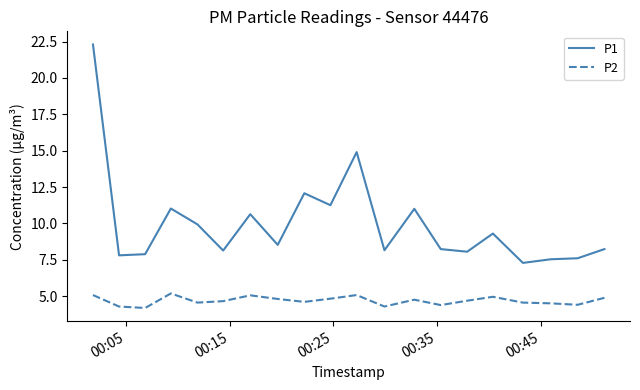

Which series has the largest total across all categories?

P1